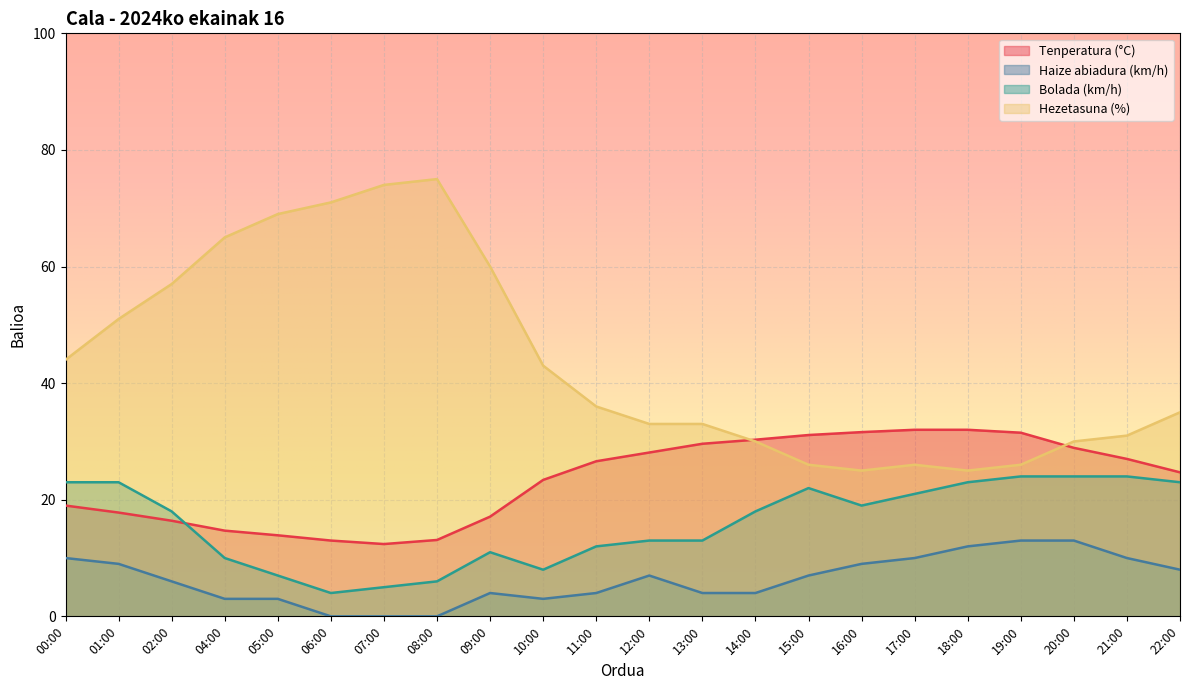

Reading left to right, what are all the values shown in this chart?

Tenperatura (°C): 00:00=19.0	01:00=17.8	02:00=16.4	04:00=14.7	05:00=13.9	06:00=13.0	07:00=12.4	08:00=13.1	09:00=17.1	10:00=23.4	11:00=26.6	12:00=28.1	13:00=29.6	14:00=30.3	15:00=31.1	16:00=31.6	17:00=32.0	18:00=32.0	19:00=31.5	20:00=28.9	21:00=27.0	22:00=24.7
Haize abiadura (km/h): 00:00=10.0	01:00=9.0	02:00=6.0	04:00=3.0	05:00=3.0	06:00=0.0	07:00=0.0	08:00=0.0	09:00=4.0	10:00=3.0	11:00=4.0	12:00=7.0	13:00=4.0	14:00=4.0	15:00=7.0	16:00=9.0	17:00=10.0	18:00=12.0	19:00=13.0	20:00=13.0	21:00=10.0	22:00=8.0
Bolada (km/h): 00:00=23.0	01:00=23.0	02:00=18.0	04:00=10.0	05:00=7.0	06:00=4.0	07:00=5.0	08:00=6.0	09:00=11.0	10:00=8.0	11:00=12.0	12:00=13.0	13:00=13.0	14:00=18.0	15:00=22.0	16:00=19.0	17:00=21.0	18:00=23.0	19:00=24.0	20:00=24.0	21:00=24.0	22:00=23.0
Hezetasuna (%): 00:00=44.0	01:00=51.0	02:00=57.0	04:00=65.0	05:00=69.0	06:00=71.0	07:00=74.0	08:00=75.0	09:00=60.0	10:00=43.0	11:00=36.0	12:00=33.0	13:00=33.0	14:00=30.0	15:00=26.0	16:00=25.0	17:00=26.0	18:00=25.0	19:00=26.0	20:00=30.0	21:00=31.0	22:00=35.0